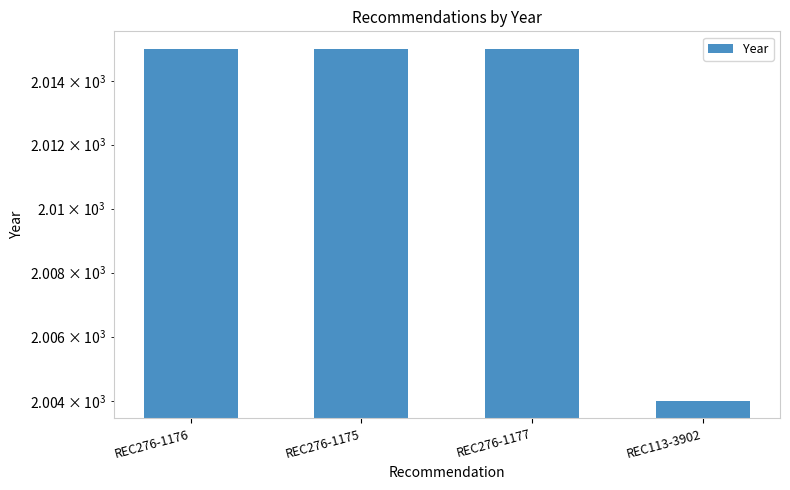

What is the sum of all values?

8049